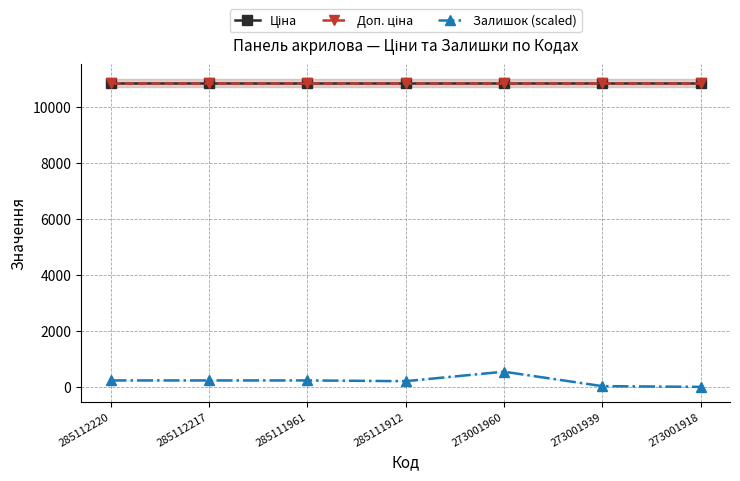

Reading right to left, list all the values displayed in this chart.

Ціна: 10840.1	10840.1	10840.1	10840.1	10840.1	10840.1	10840.1
Доп. ціна: 10840.1	10840.1	10840.1	10840.1	10840.1	10840.1	10840.1
Залишок (scaled): 0.0	27.1	542.0	203.3	230.4	230.4	230.4